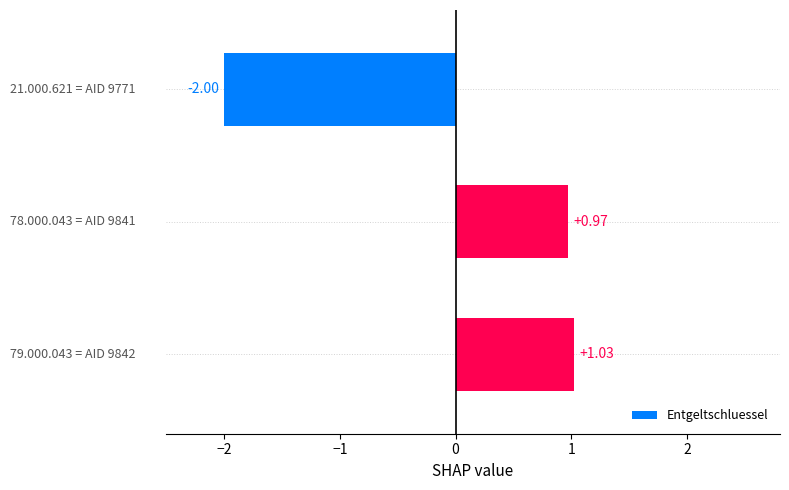

What is the difference between the second highest and minimum values?

3.0